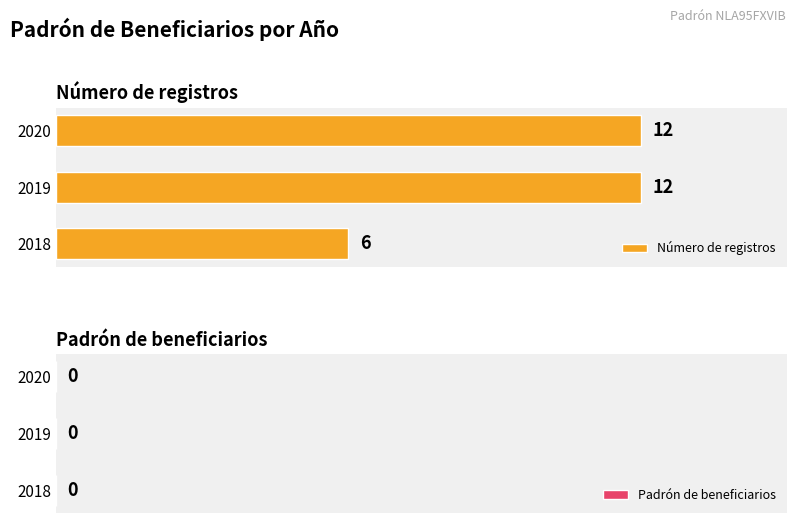

How many values are between 6 and 12?

3